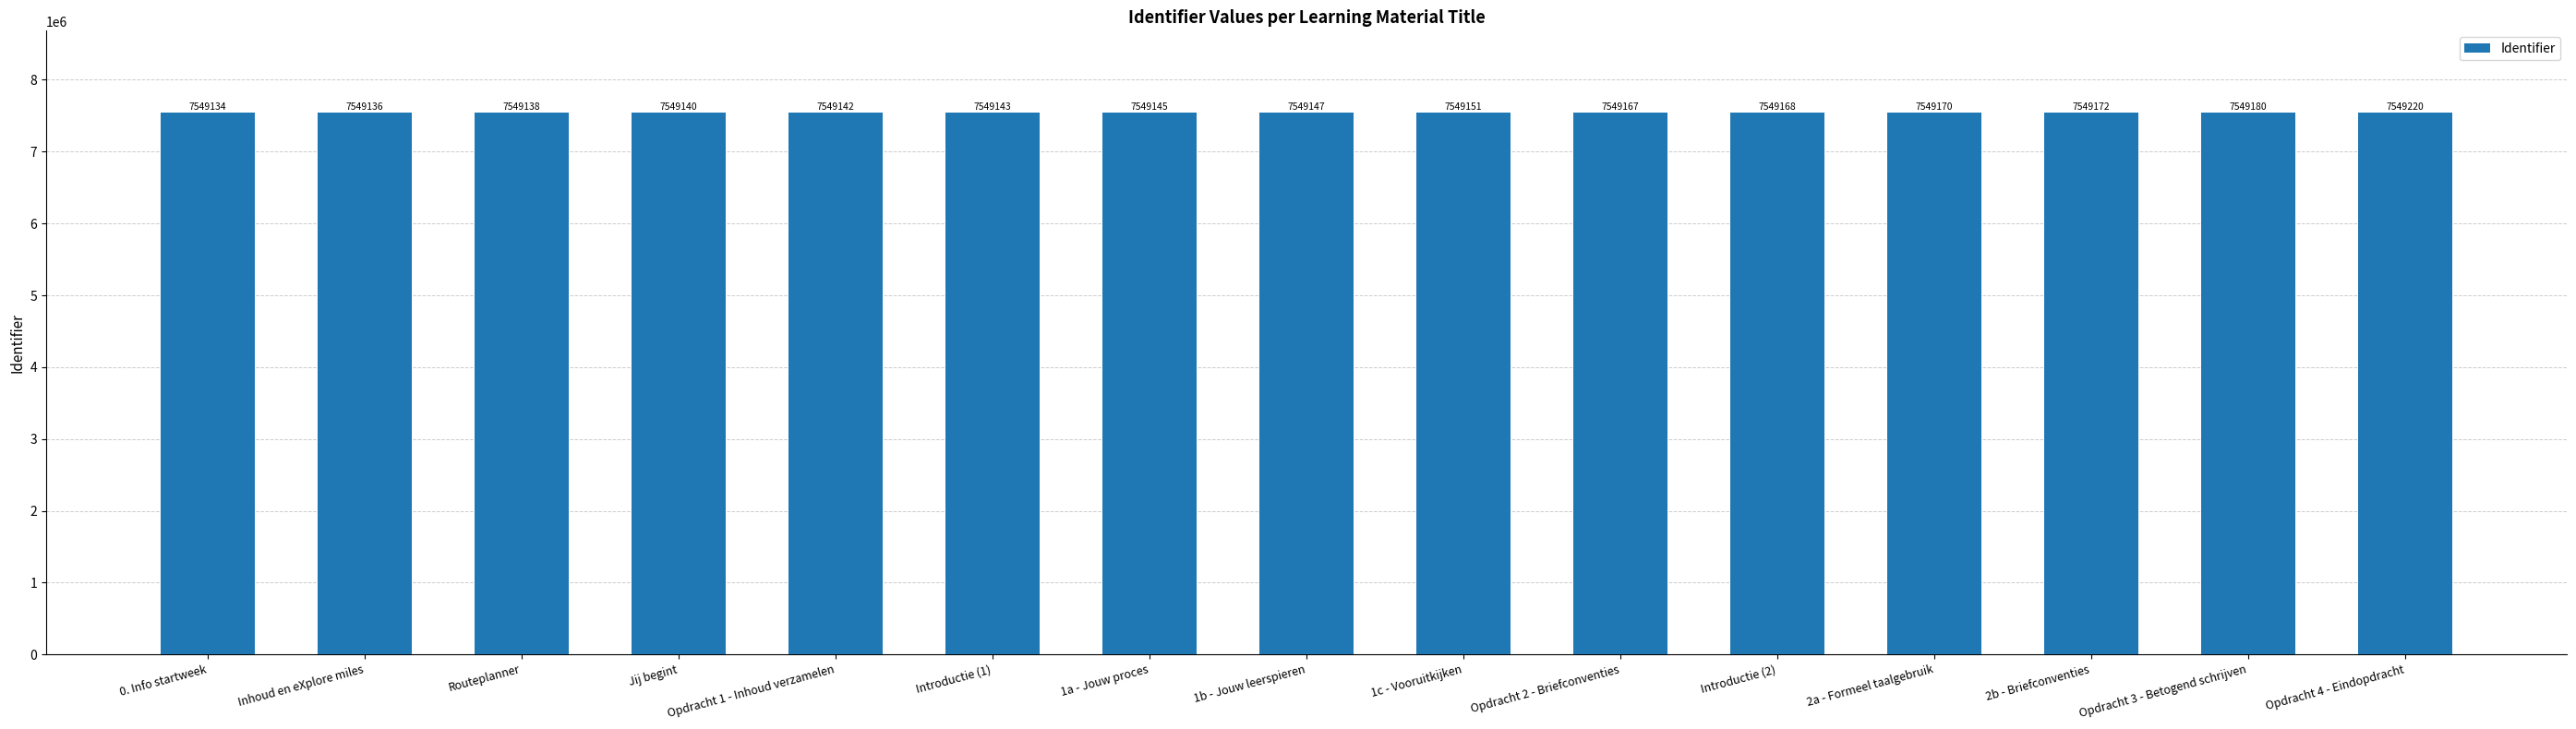

Which has a higher value, 2a - Formeel taalgebruik or 0. Info startweek?

2a - Formeel taalgebruik